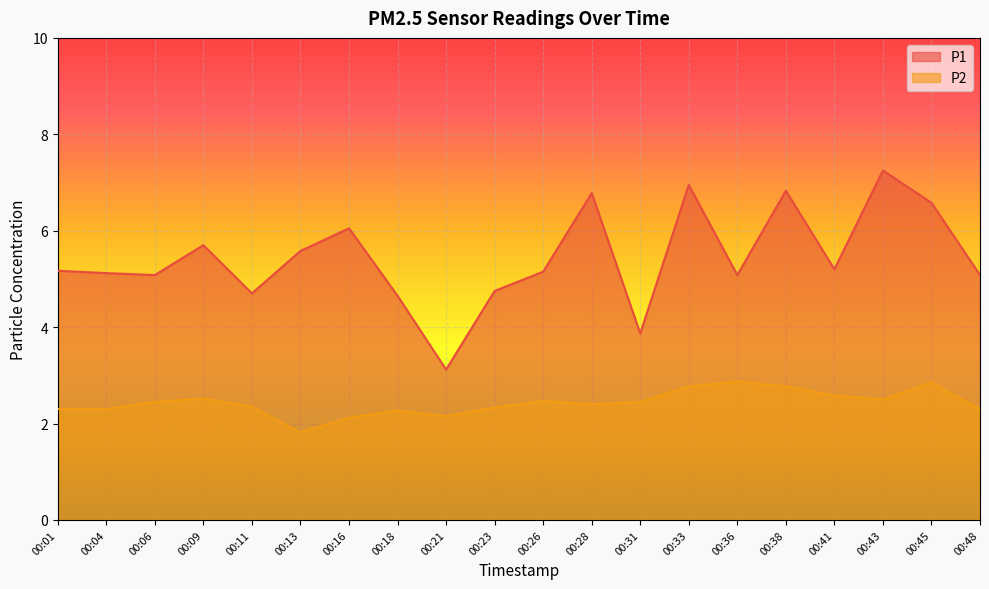

Which category has the lowest value across all series?

00:13